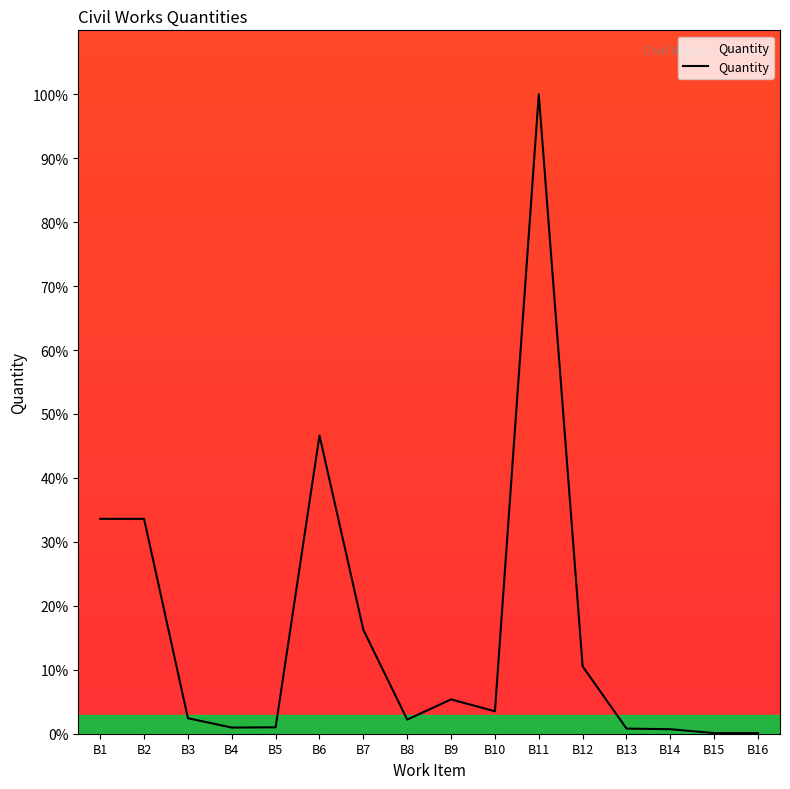

How many categories are shown in the chart?

16